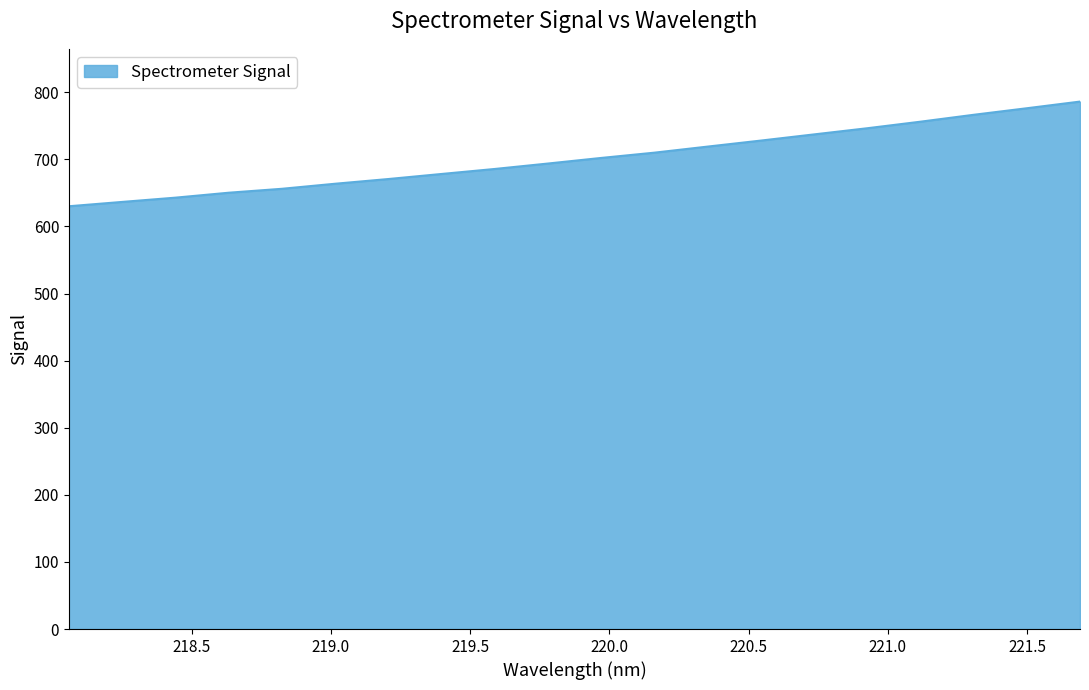

Does the chart have visible grid lines?

No